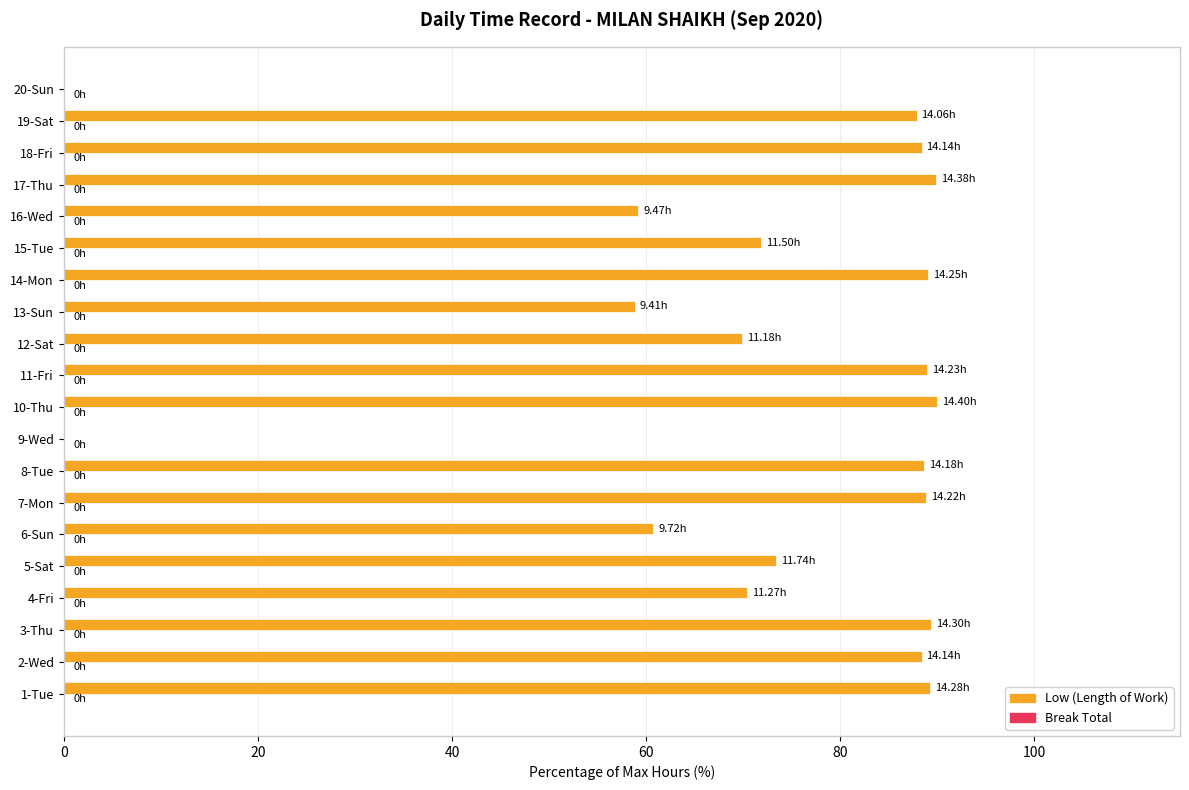

Approximately how many times larger is the value at 10-Thu compared to 18-Fri?

1.0